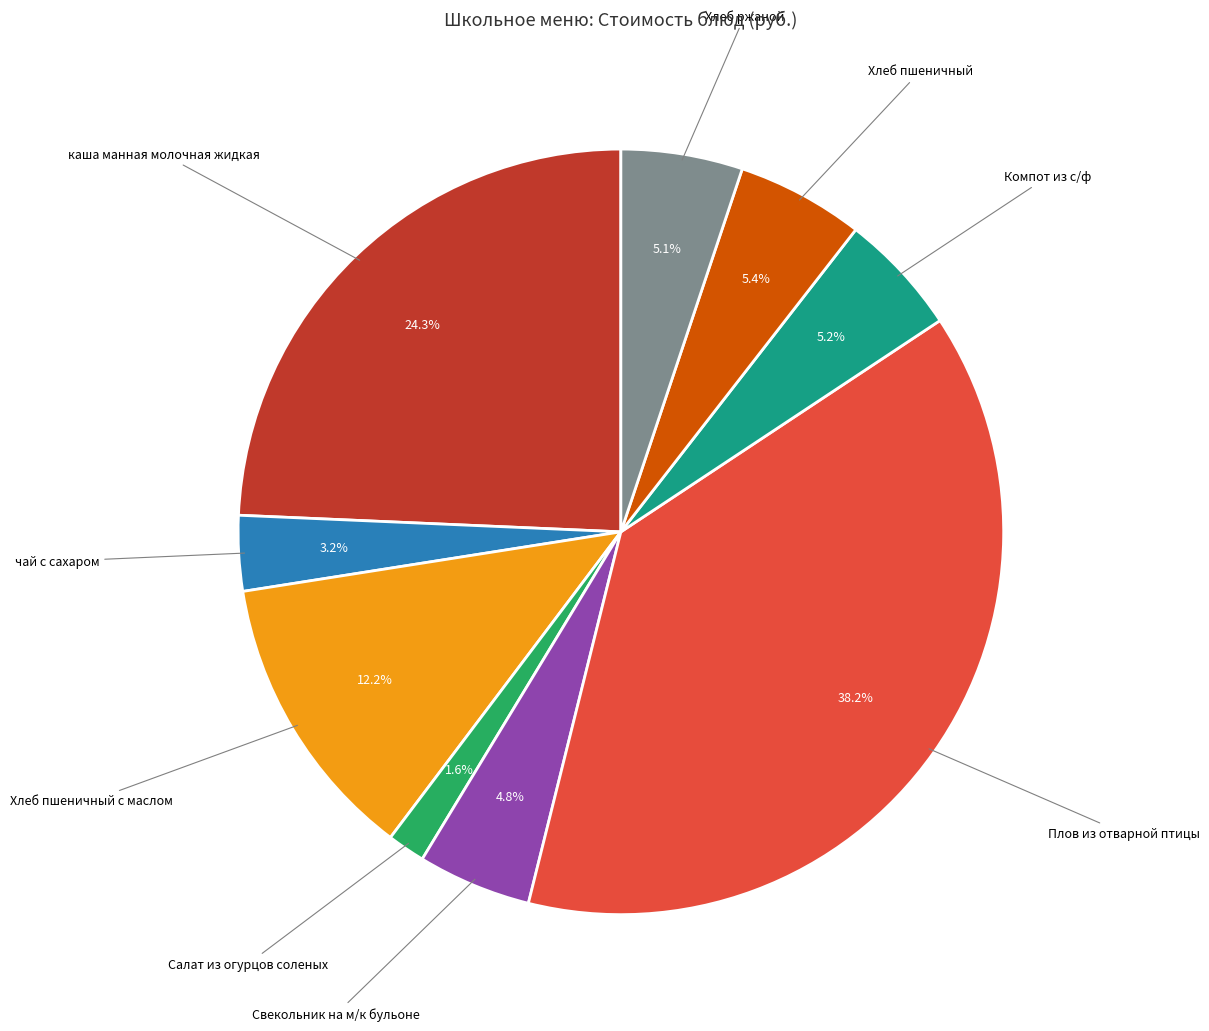

Which slice is the smallest?

Салат из огурцов соленых